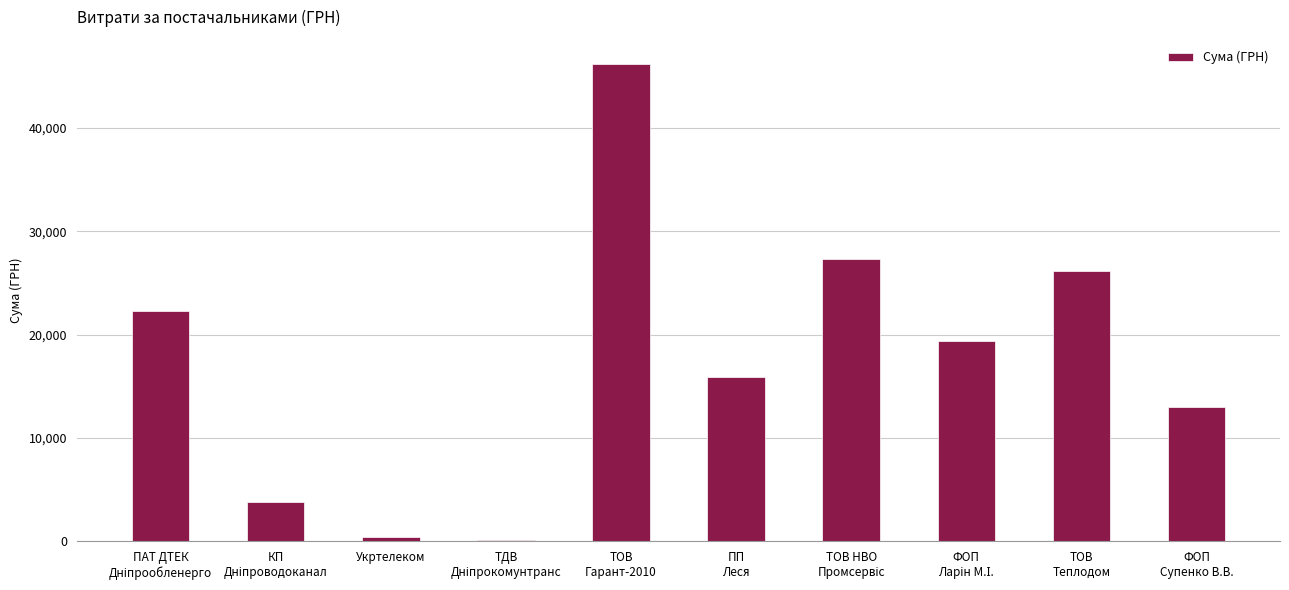

What is the greatest value displayed?

46228.6